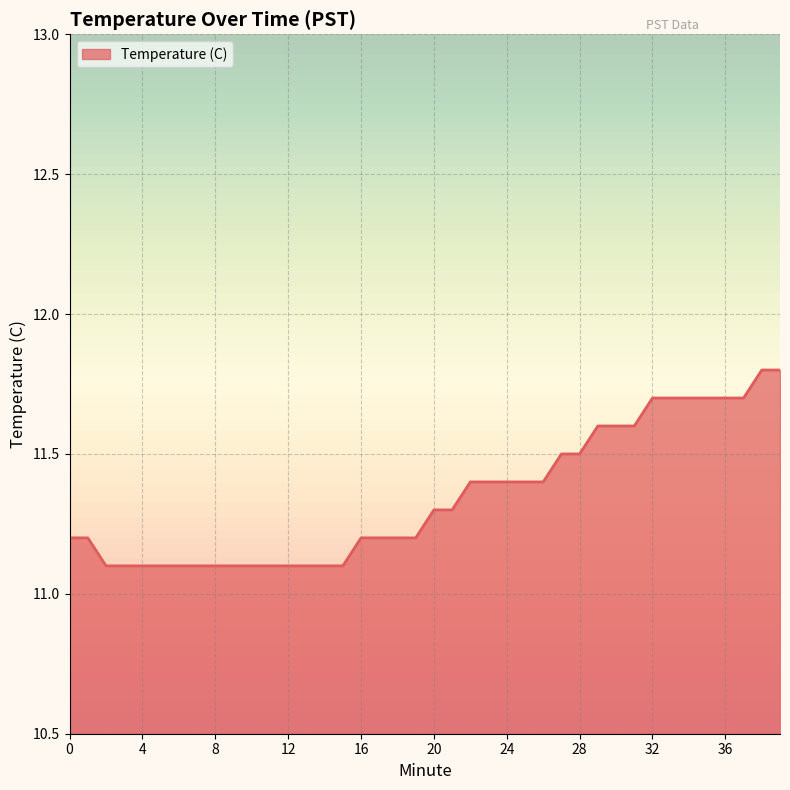

What is the maximum value shown in the chart?

11.8